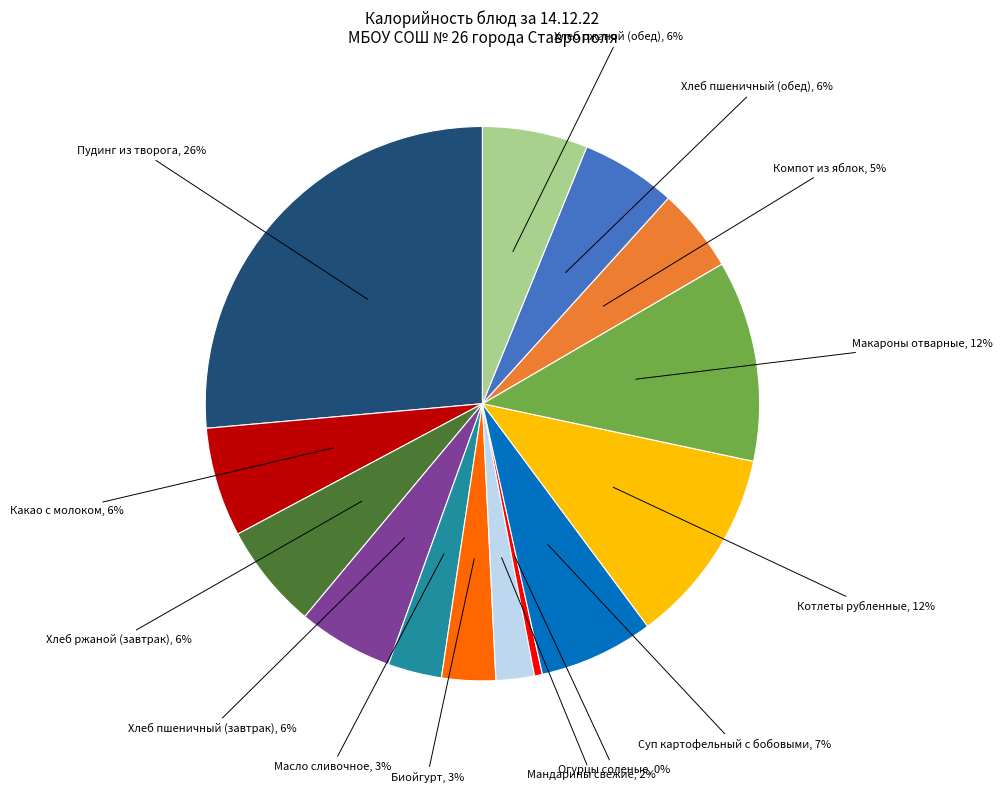

Is there a majority slice in this chart?

No